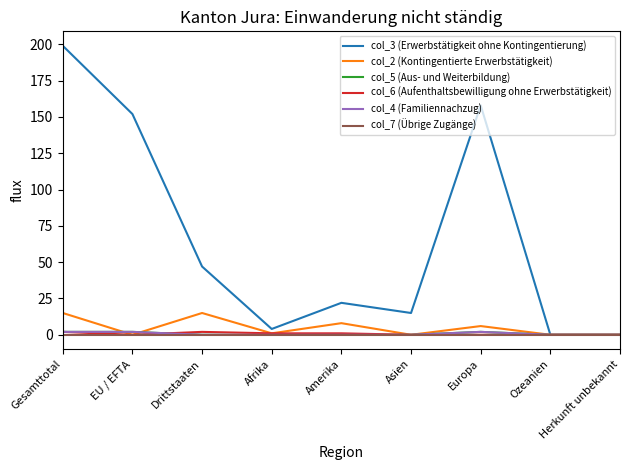

At which label does col_5 (Aus- und Weiterbildung) reach its peak?

Gesamttotal